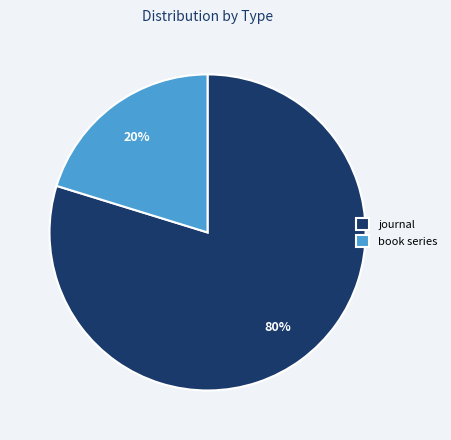

Between book series and journal, which is larger?

journal